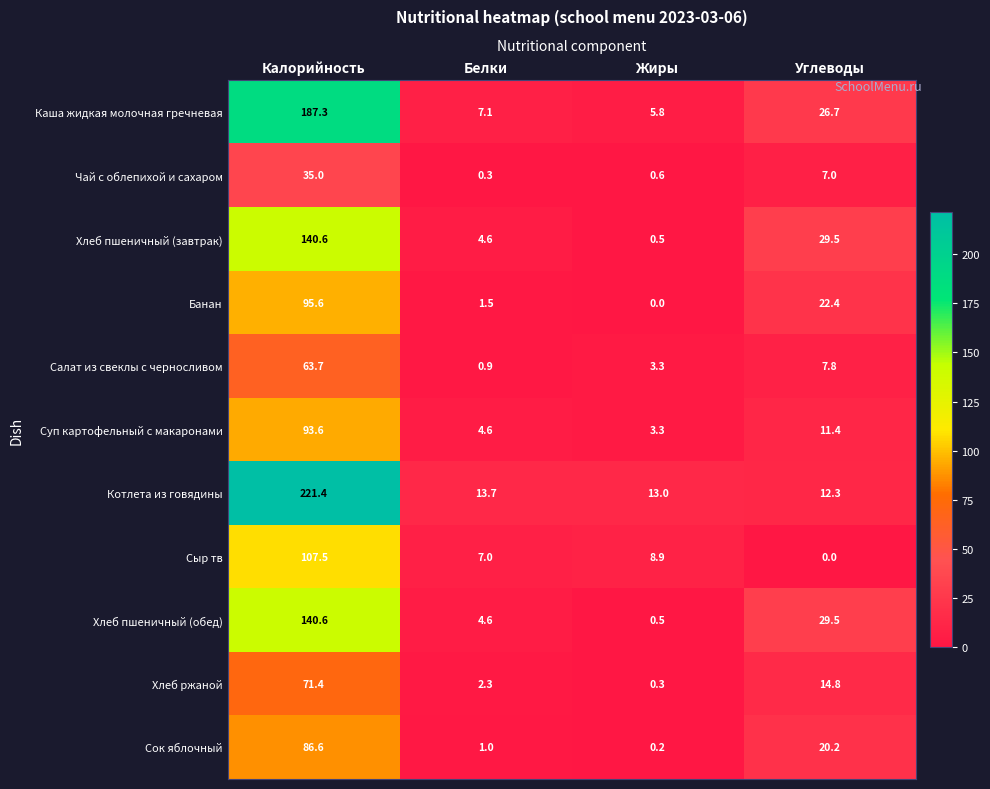

Rank the categories by Чай с облепихой и сахаром value from lowest to highest.

Белки, Жиры, Углеводы, Калорийность